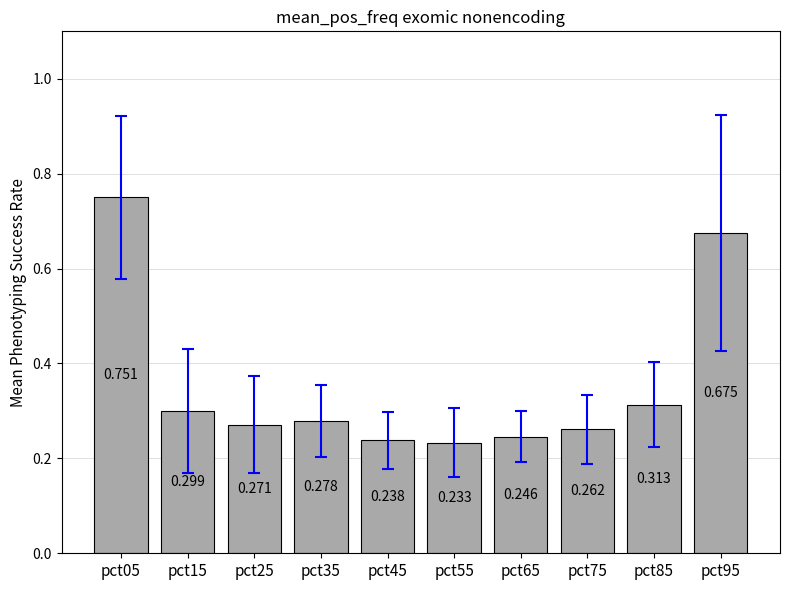

Is it true that the value at pct35 is 0.3?

True